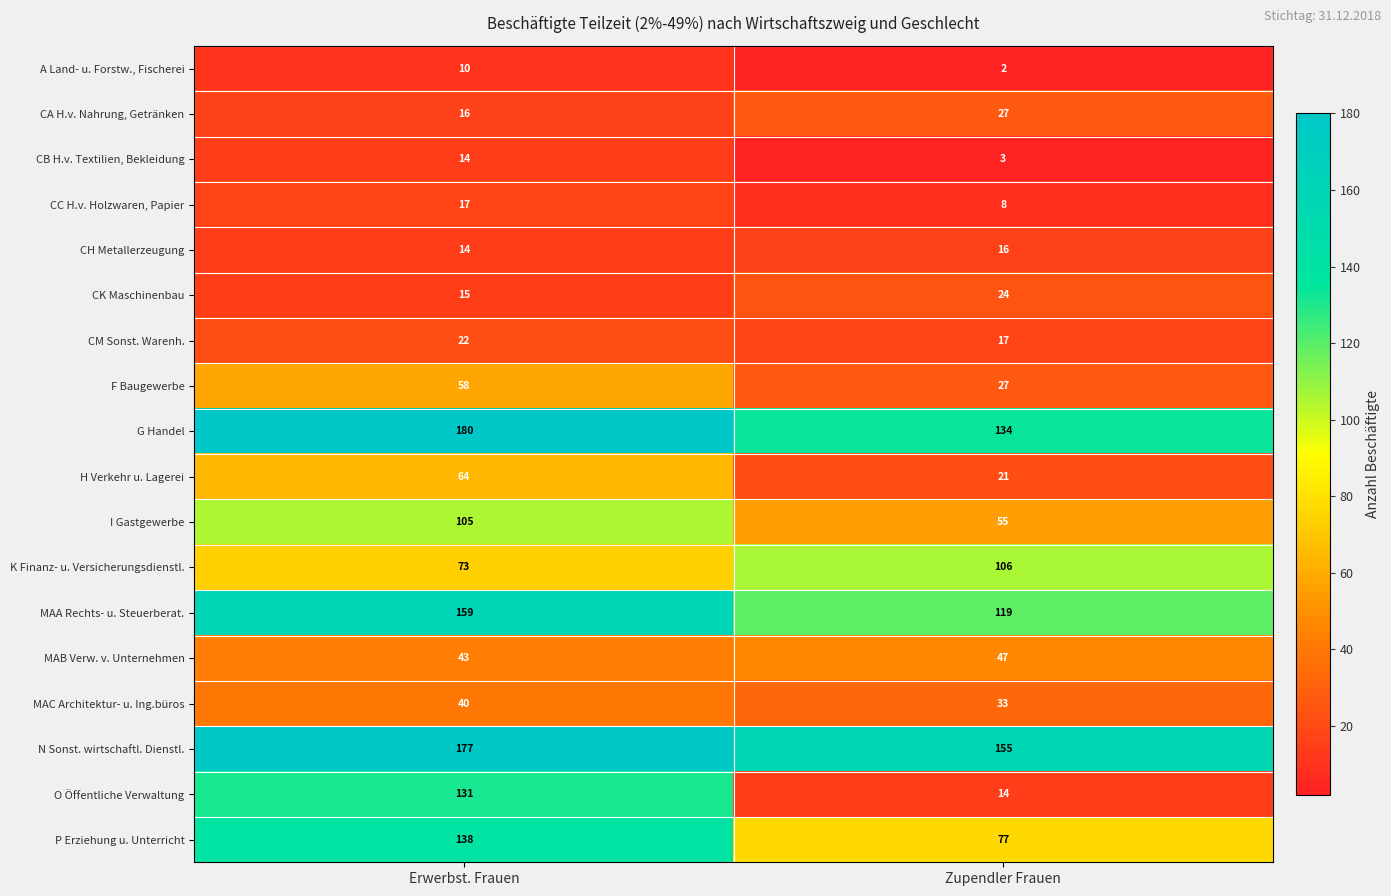

What is the sum of the CK Maschinenbau values at Erwerbst. Frauen and Zupendler Frauen?

39